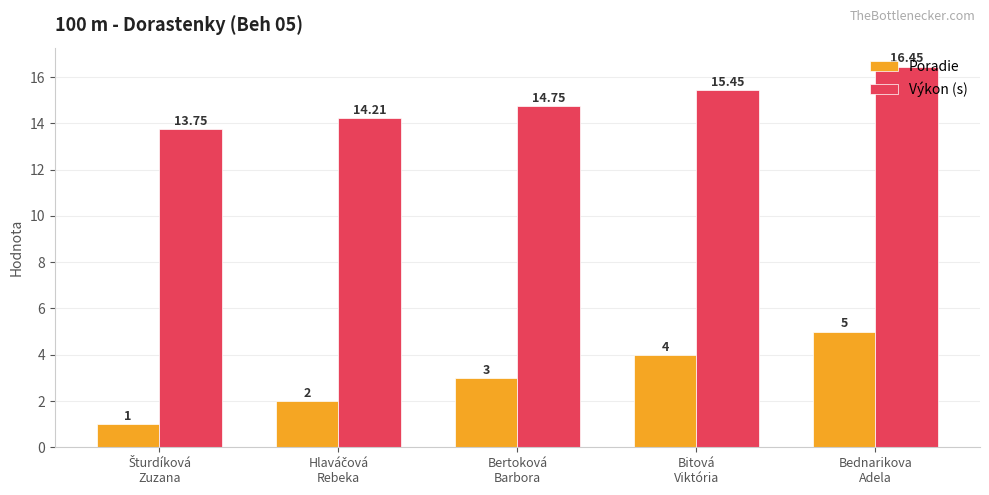

Which category has the highest value in the Výkon (s) series?

Bednarikova
Adela